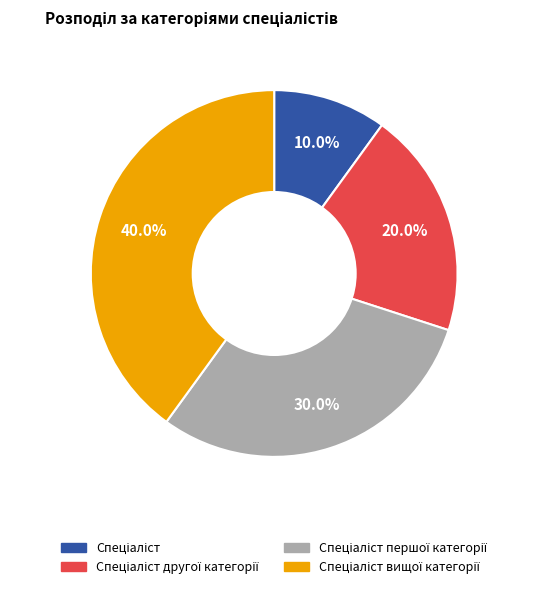

Is there any slice that represents more than half of the pie?

No